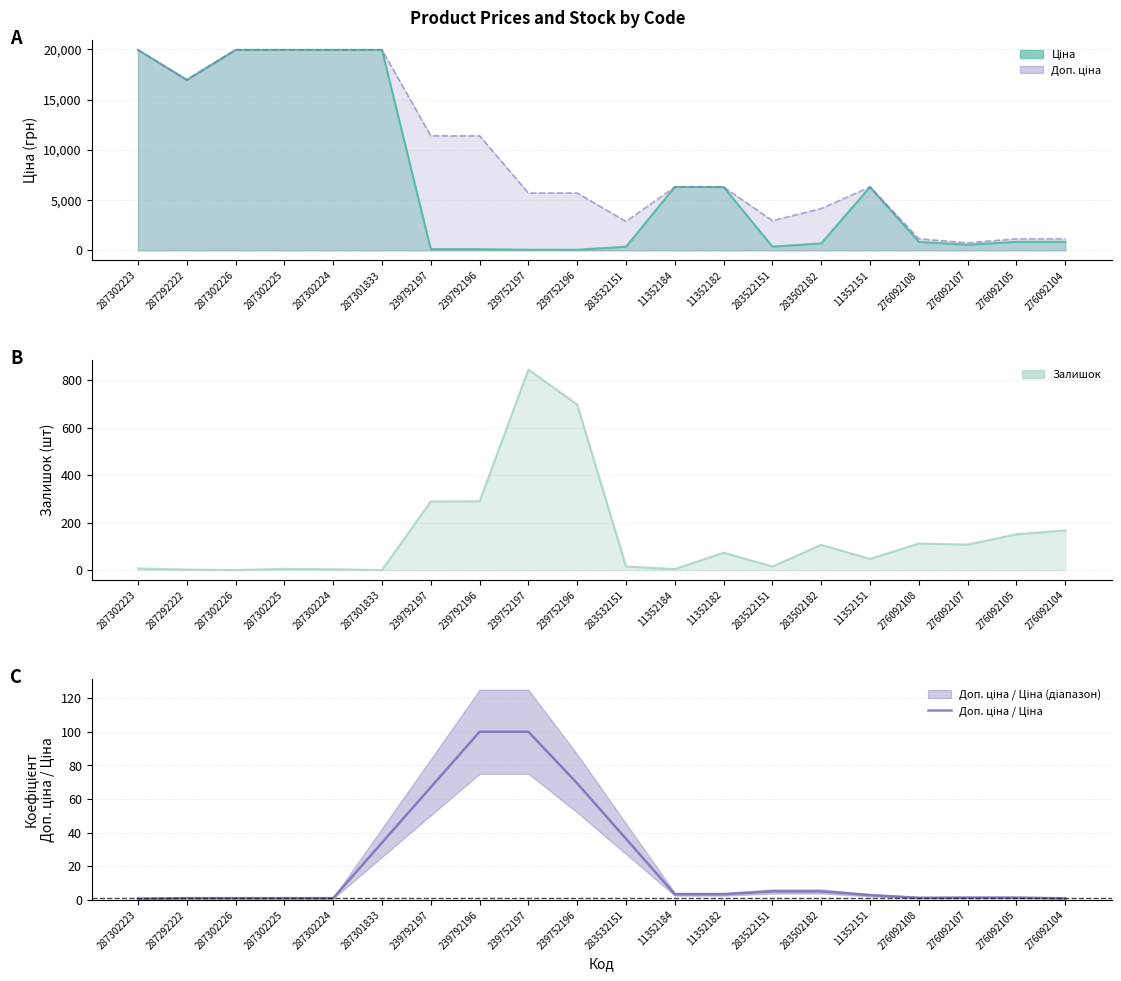

What is the difference between the values at 11352151 and 239792197?

64.2